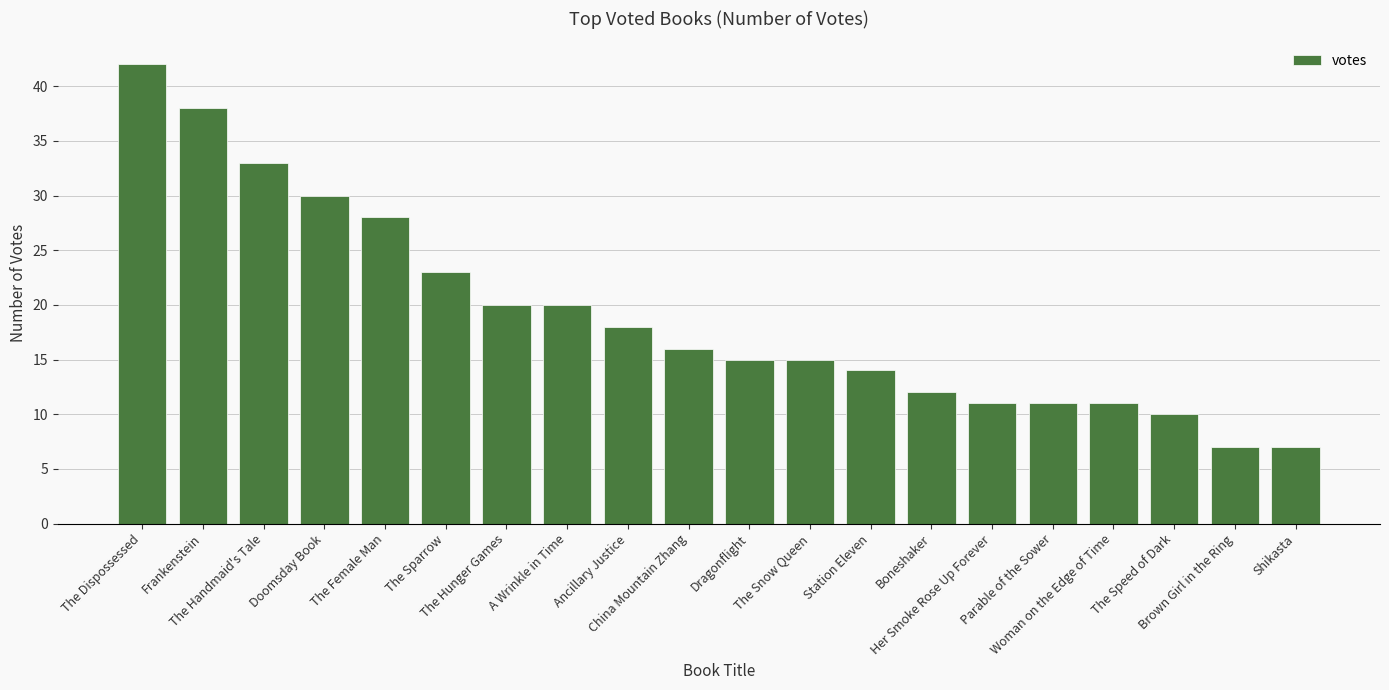

The chart shows a value of 66 at Frankenstein. True or false?

False